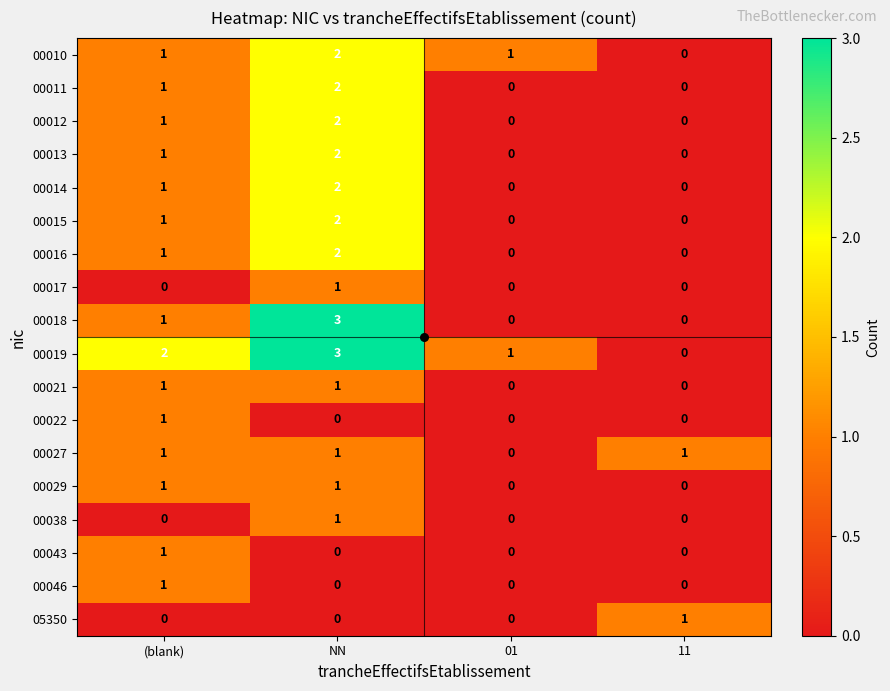

What is the sum of all 00019 values?

6